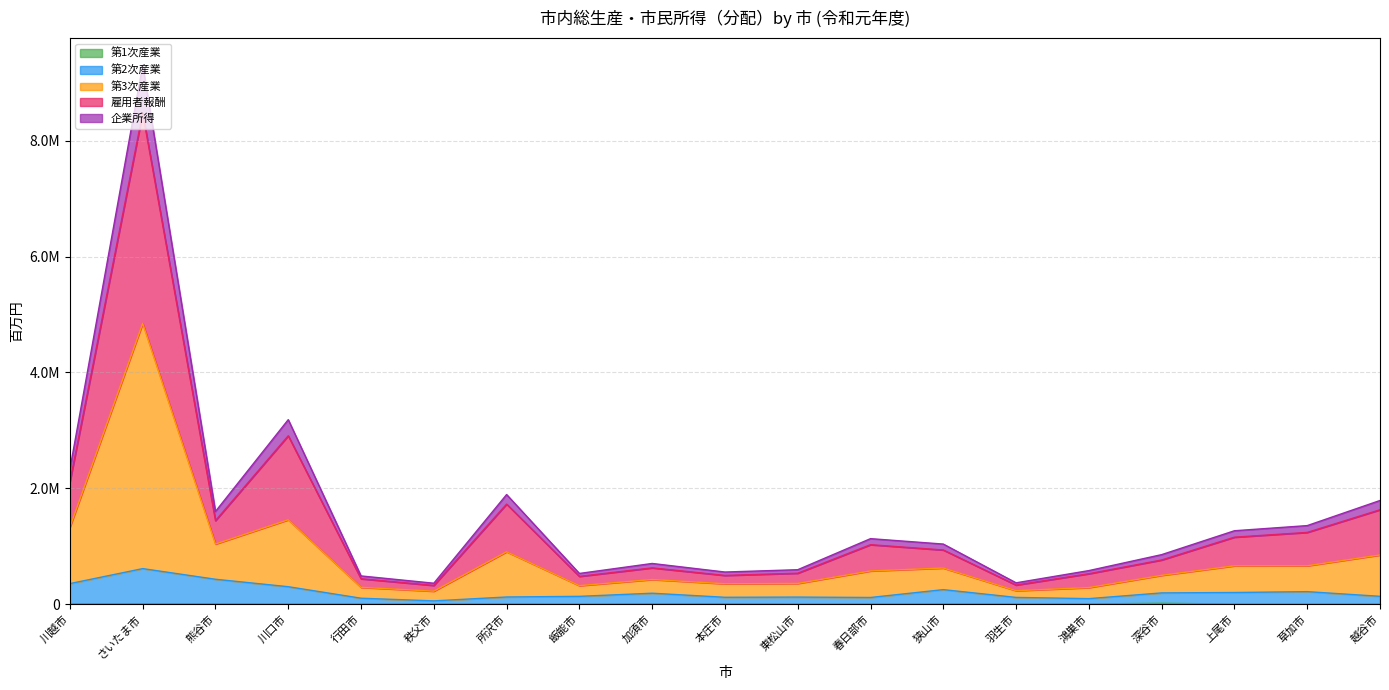

True or false: 第1次産業 has more than 0 interior local peaks.

True